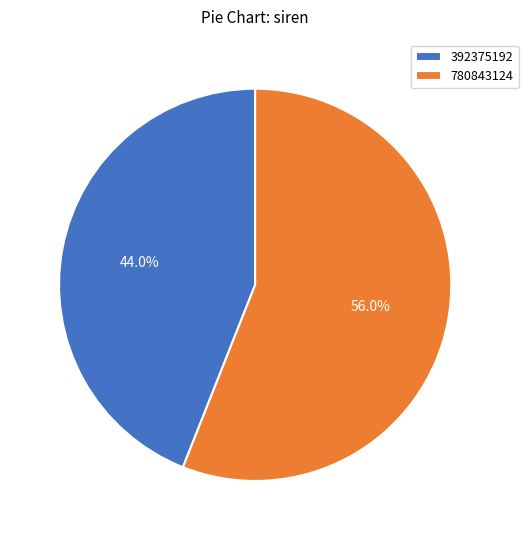

How many slices are in this pie chart?

2